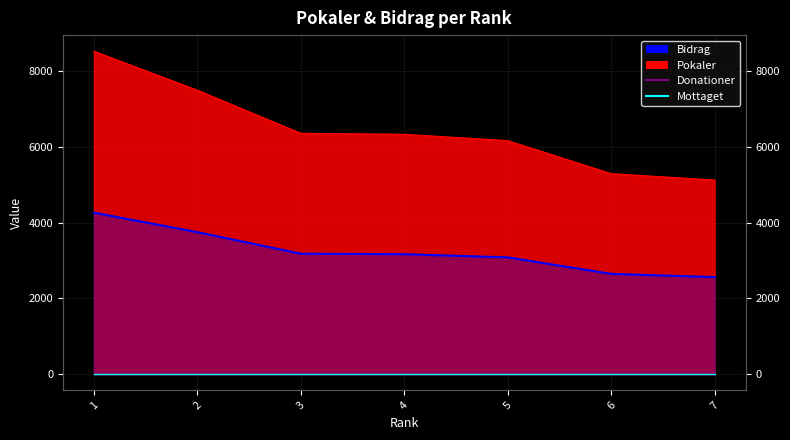

Which category has the highest value across all series?

1